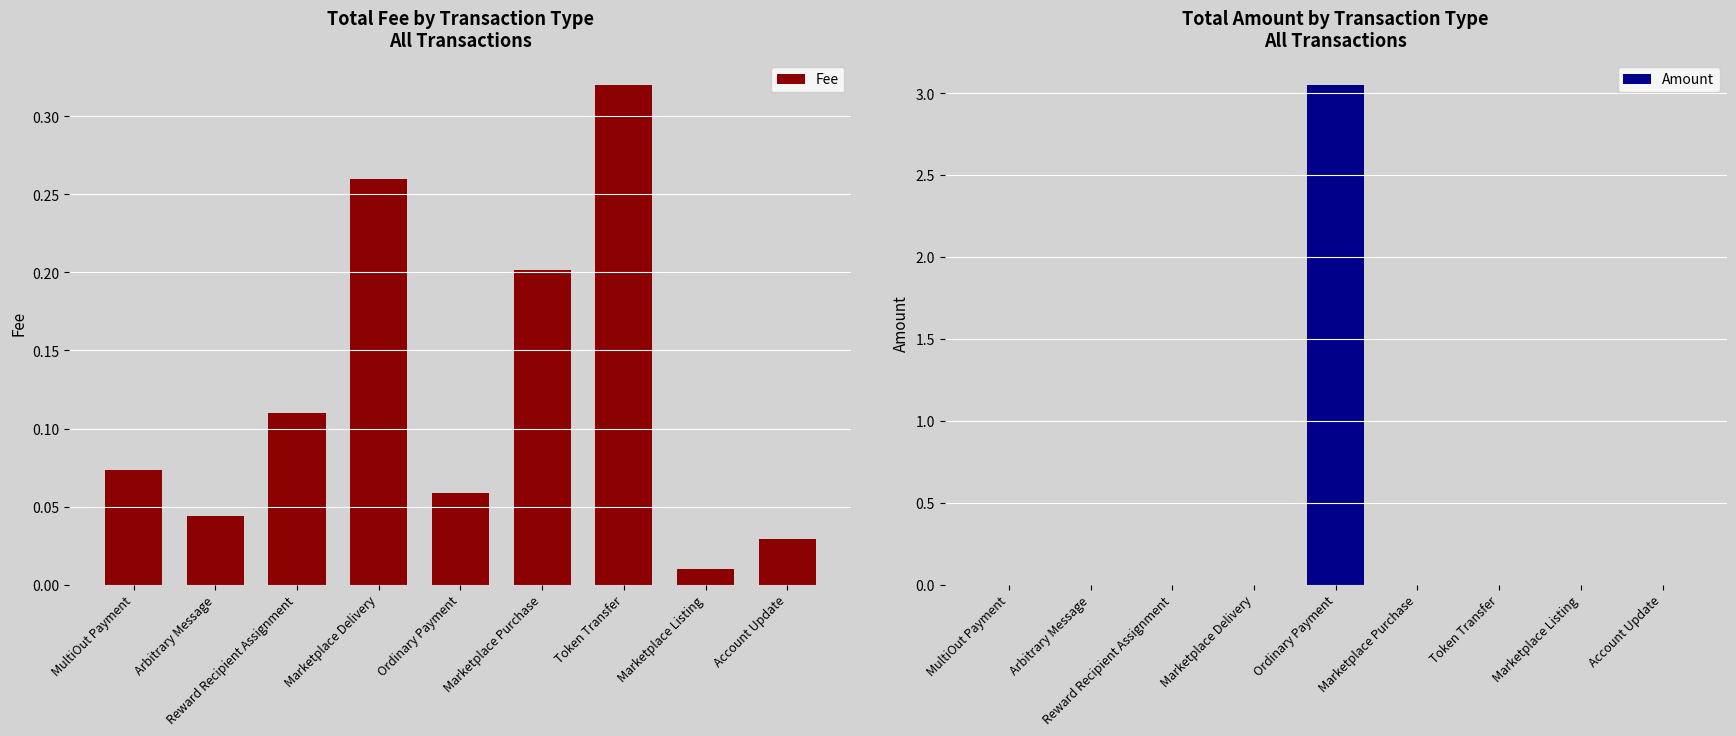

Which has a higher value, Ordinary Payment or Account Update?

Ordinary Payment